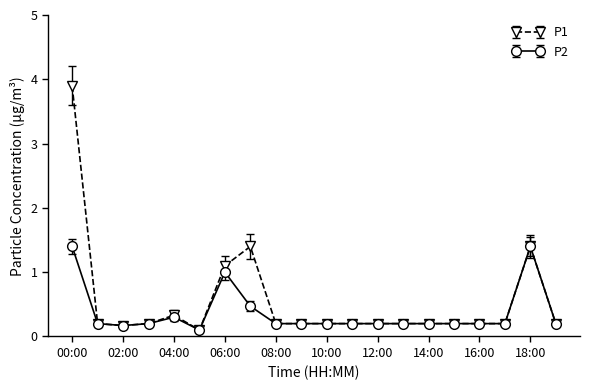

True or false: P1 has more than 0 interior local peaks.

True